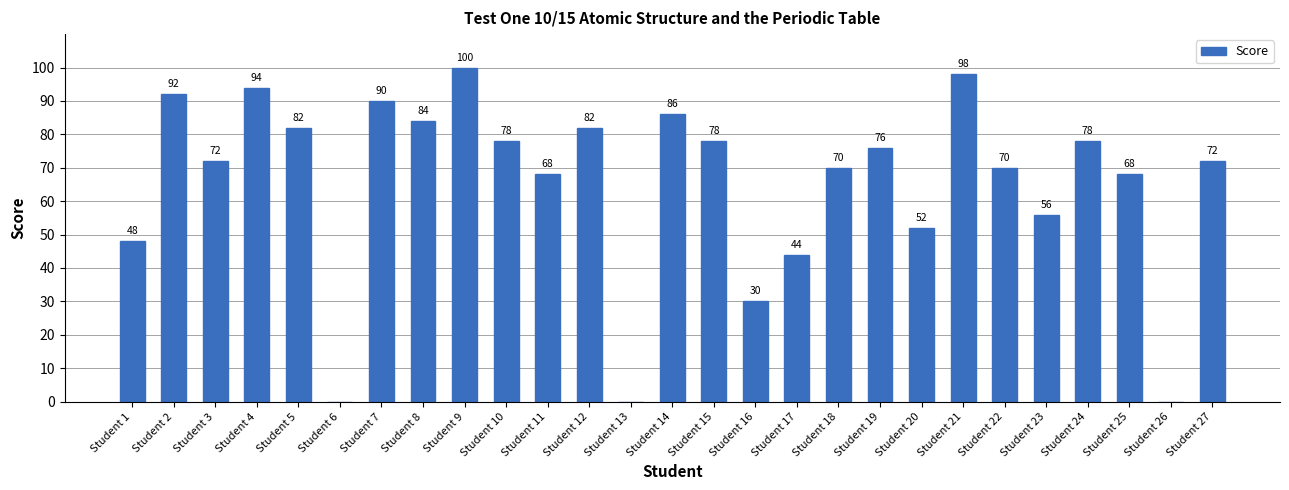

True or false: the data shows 0 at Student 26.

True